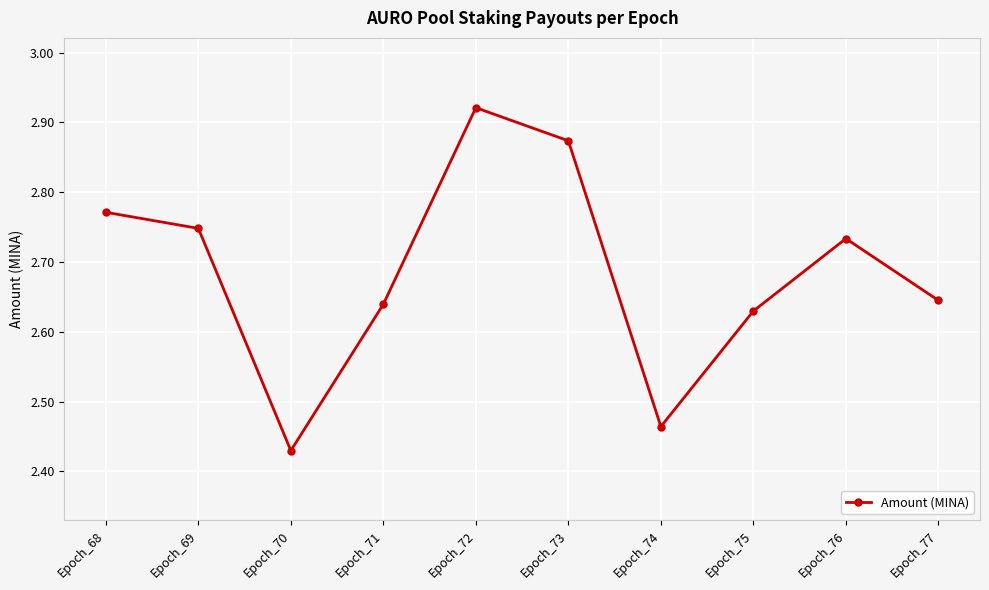

Which category has the highest value across all series?

Epoch_72